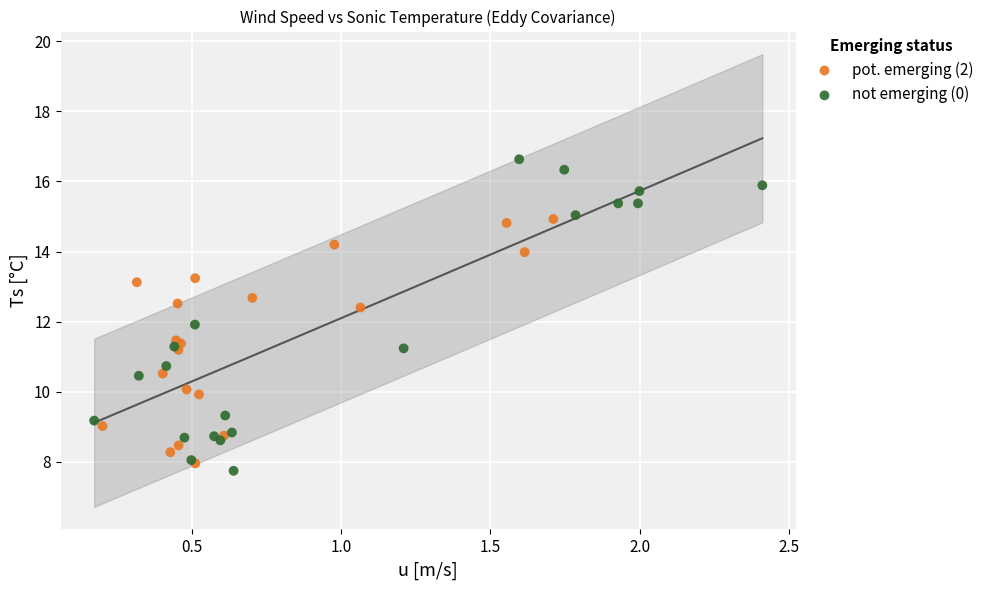

Which series has the largest Y range (max minus min)?

not emerging (0)